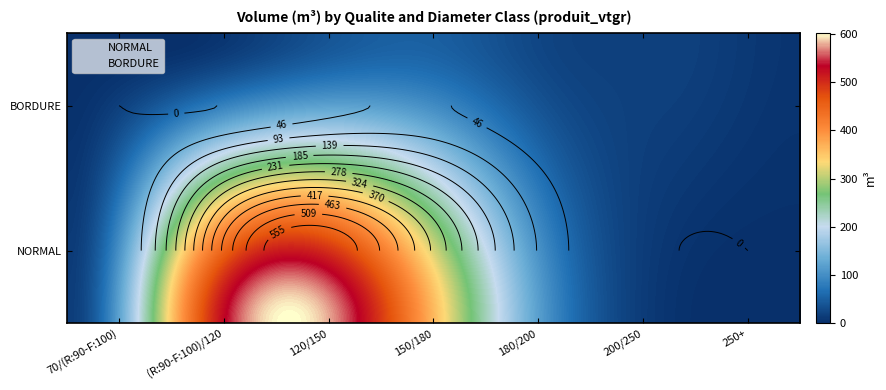

Reading left to right, what are all the values shown in this chart?

NORMAL: 14.9	427.2	593.6	361.9	89.7	4.3	0.0
BORDURE: 0.0	1.0	34.3	49.8	20.6	18.3	6.5